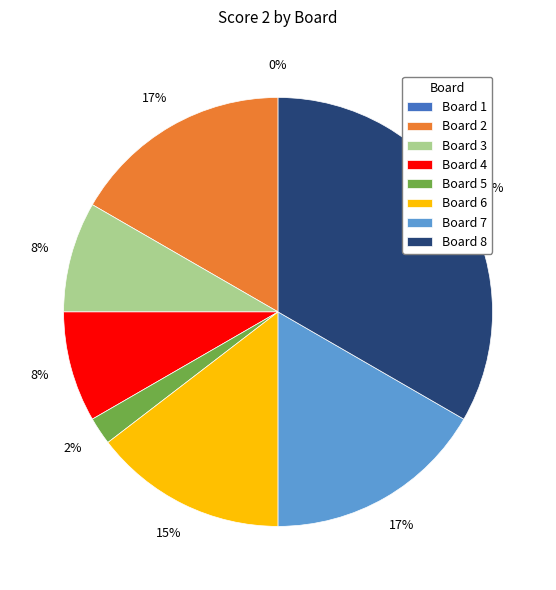

How many slices are in this pie chart?

8